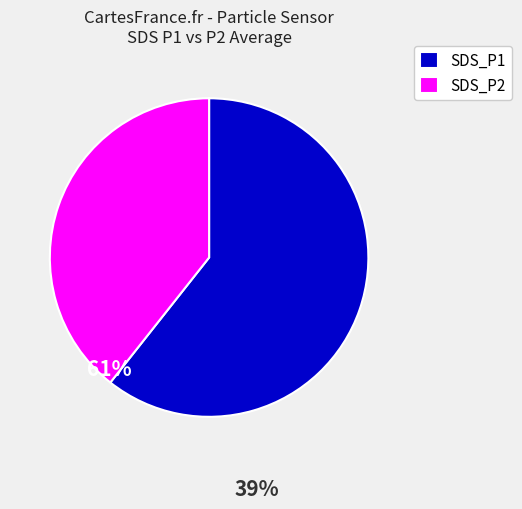

Is it true that SDS_P2 is 39% of the pie?

True